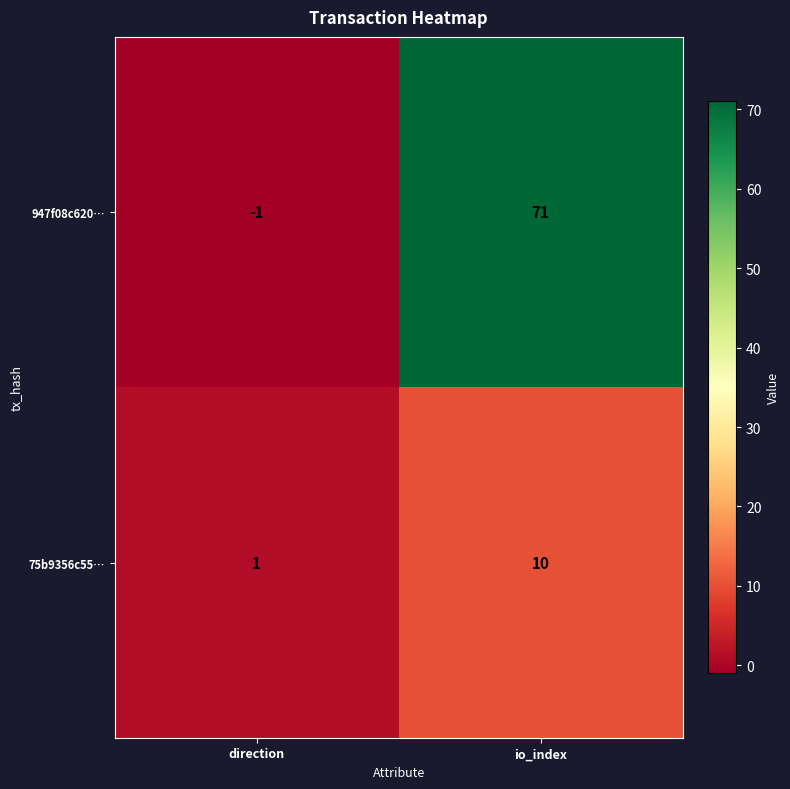

What is the difference between the 75b9356c55… values at direction and io_index?

9